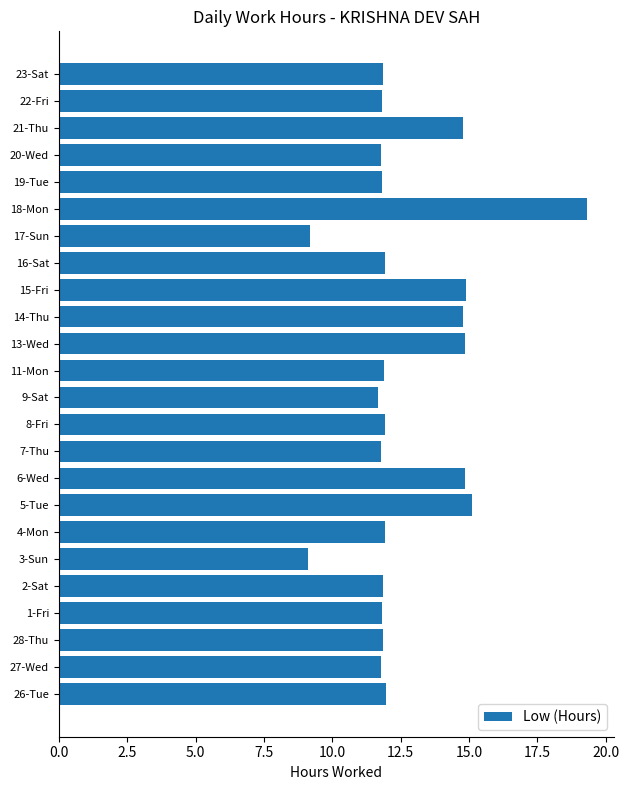

What is the difference between the maximum and second lowest values?

10.1